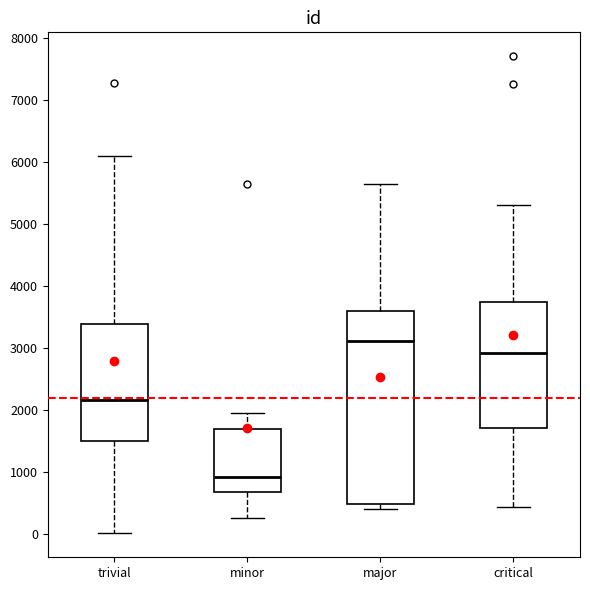

Comparing the boxes themselves (not the whiskers), which one is the tallest?

major